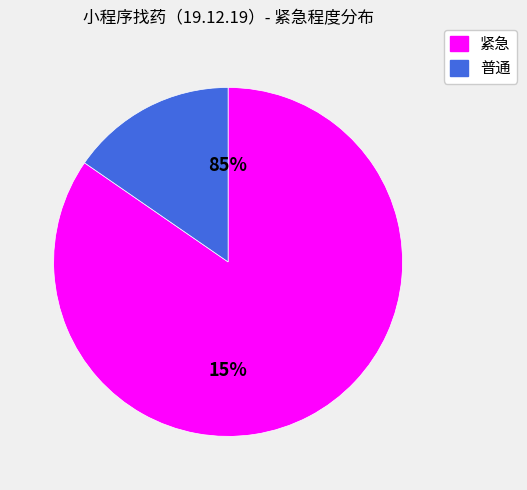

What percentage is the 普通 slice, to the nearest percent?

15%